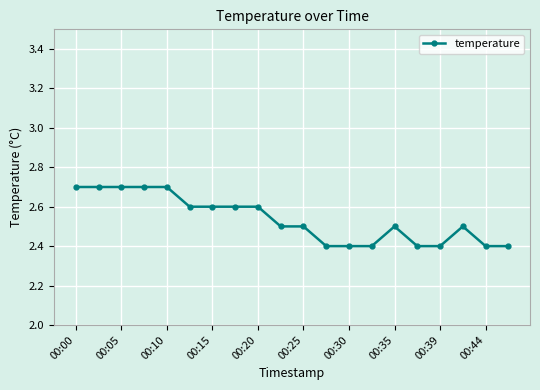

What is the value of the 19th point from the left?

2.4